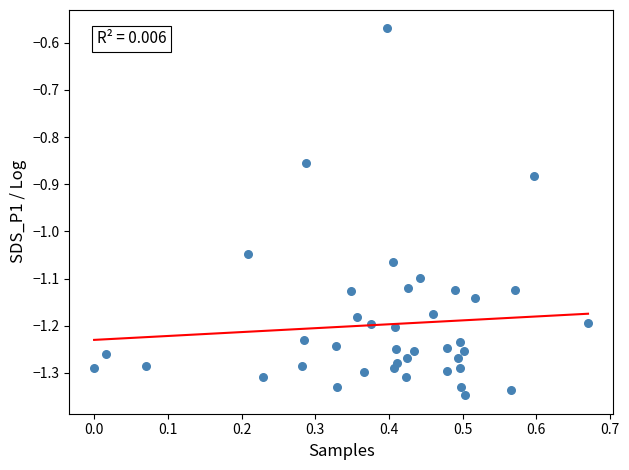

What is the range of Y values (max minus min)?

0.8